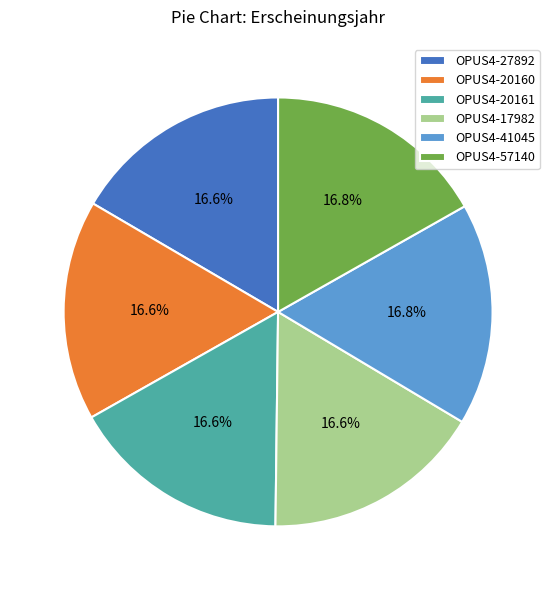

Is the sum of OPUS4-27892 and OPUS4-20161 greater than half?

No